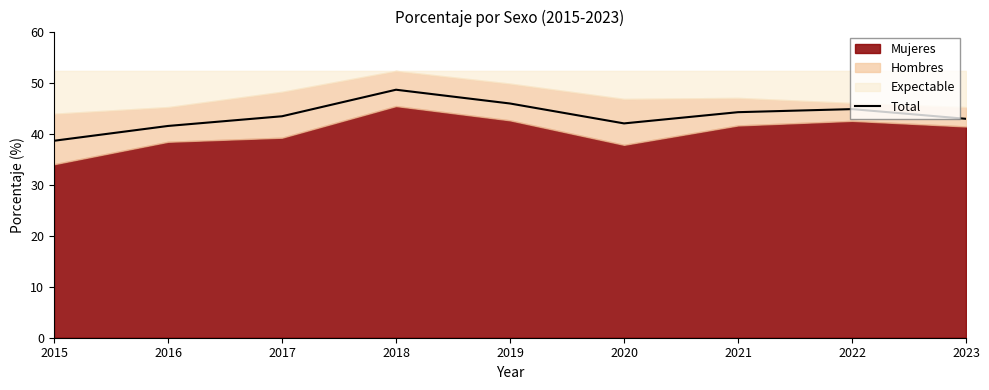

How many data points does each series have?

9